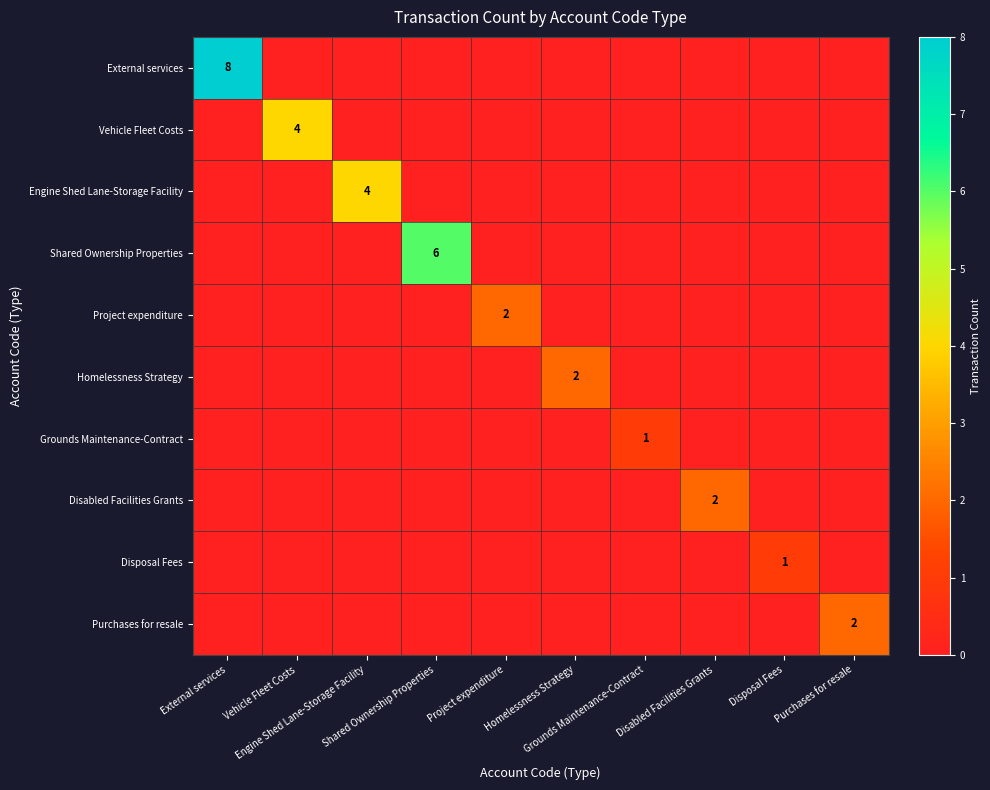

Between Homelessness Strategy and Disabled Facilities Grants, which is larger?

Homelessness Strategy